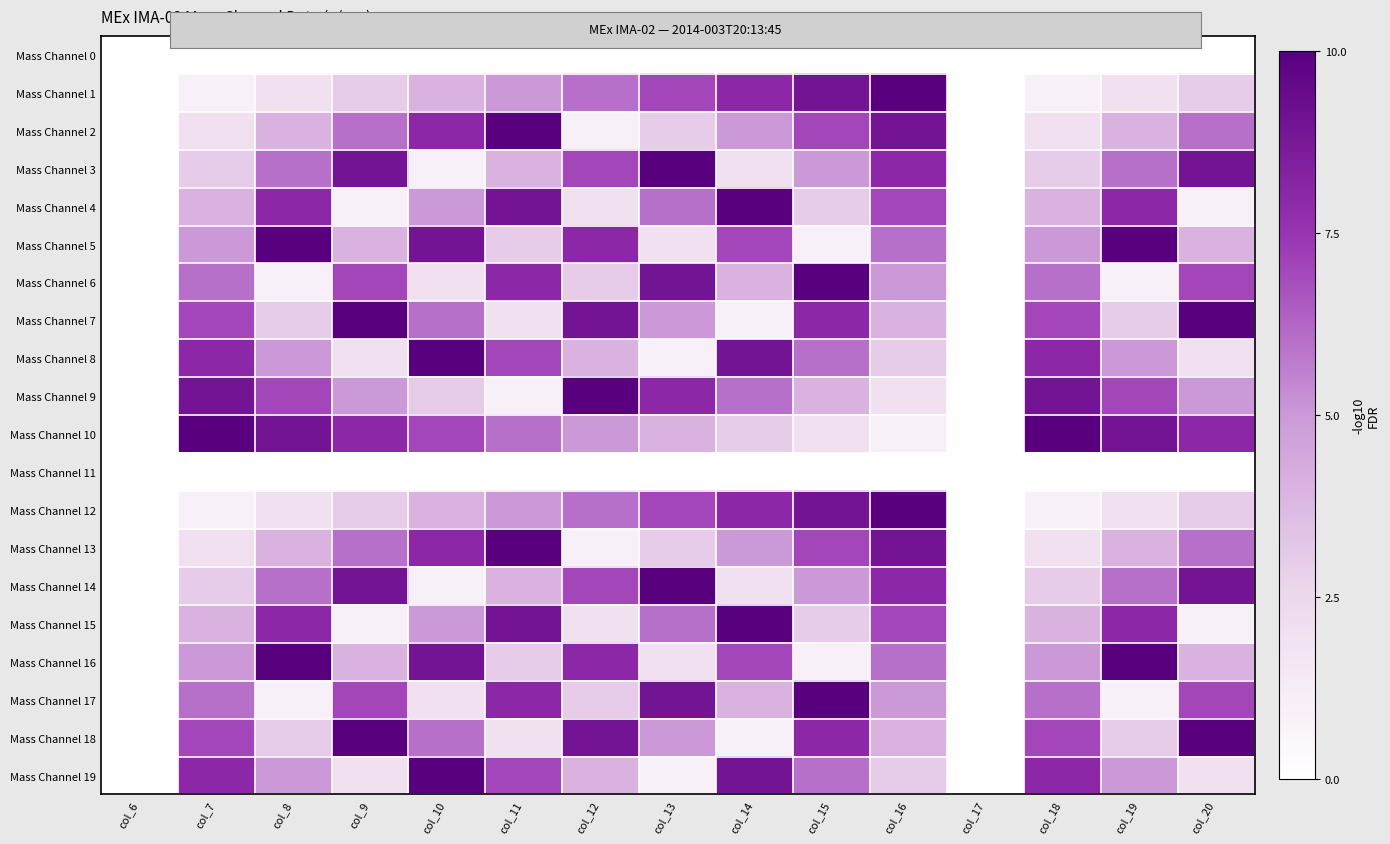

What is the total value across all series at col_13?

98